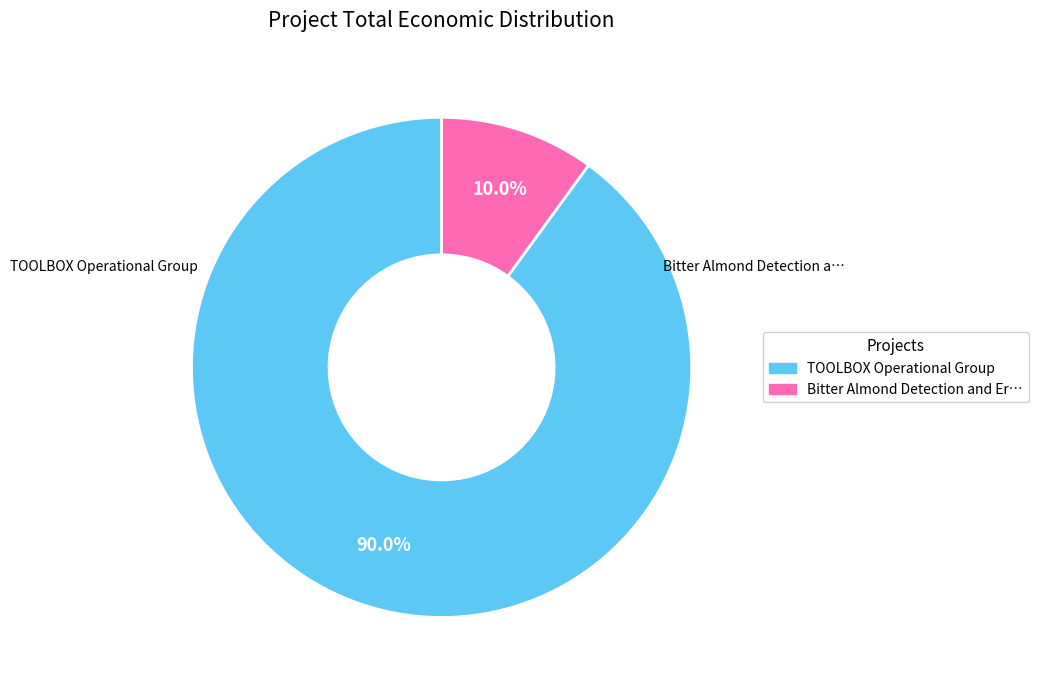

Does any single category account for the majority?

Yes